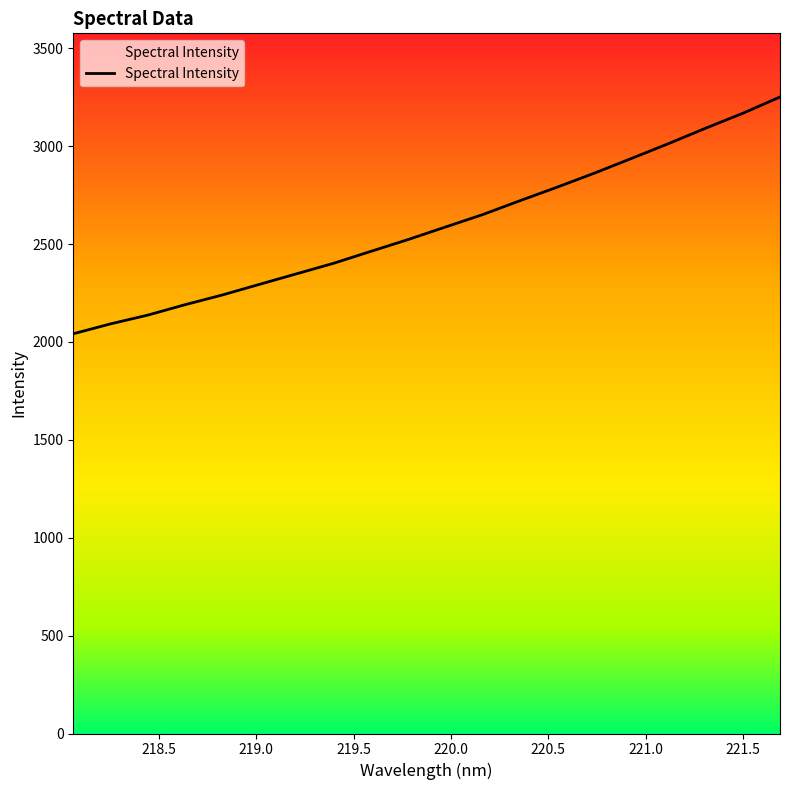

Is this an area chart (filled region under the line)?

No